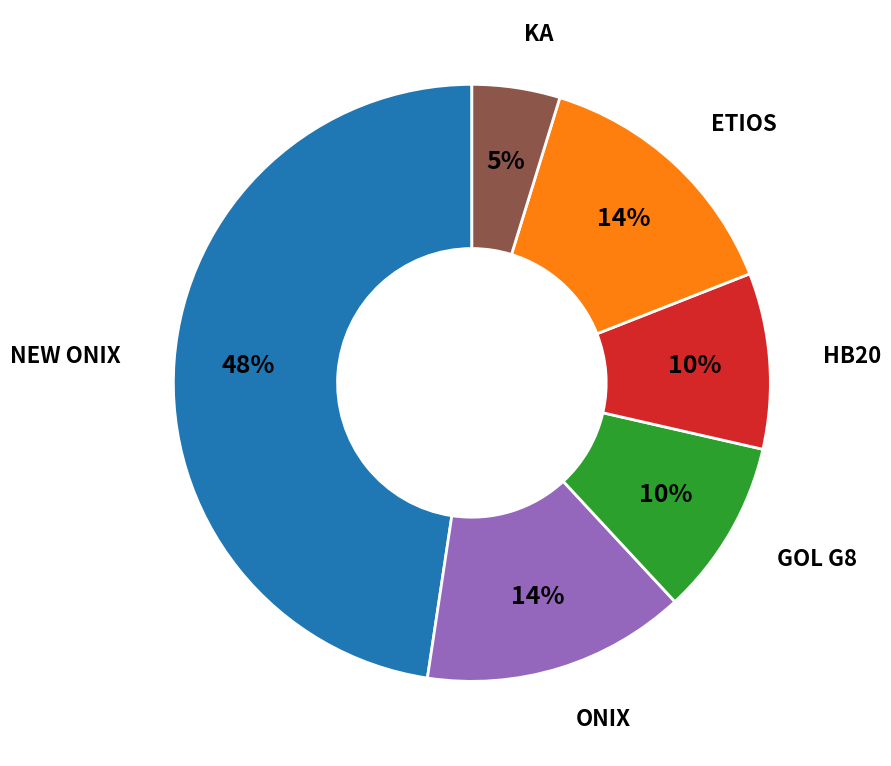

To the nearest percent, what is the difference between the largest and smallest slice percentages?

43%